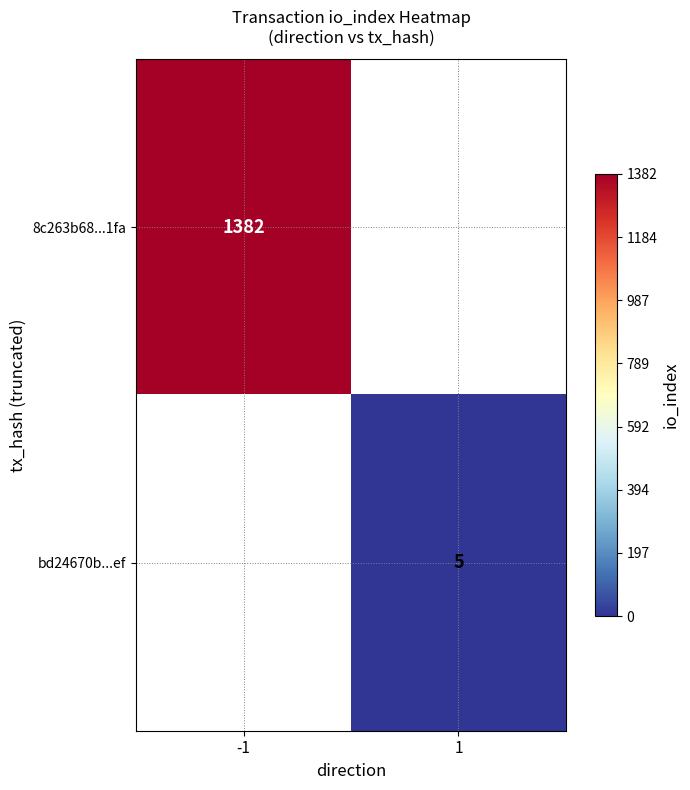

True or false: 8c263b68...1fa has a value of 1382 at -1.

True